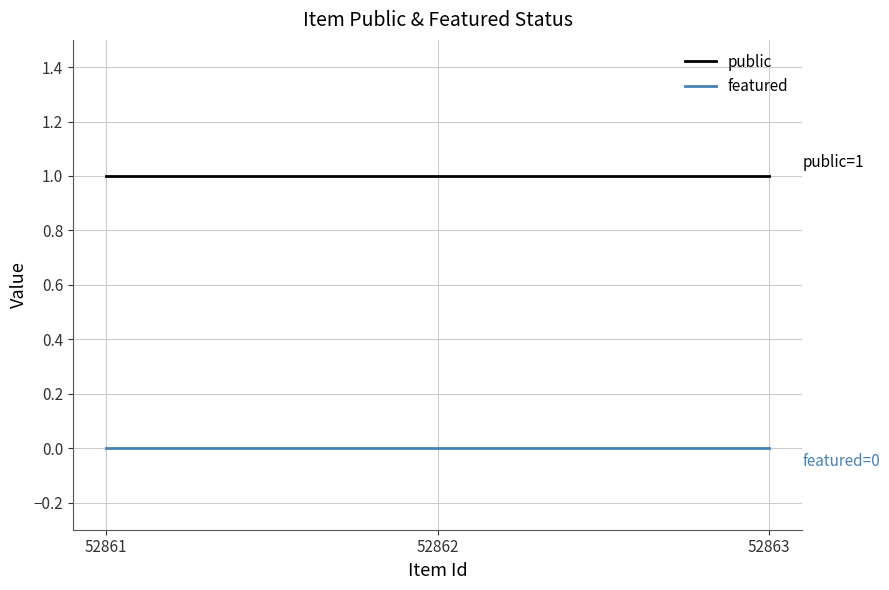

What is the average value of the public series?

1